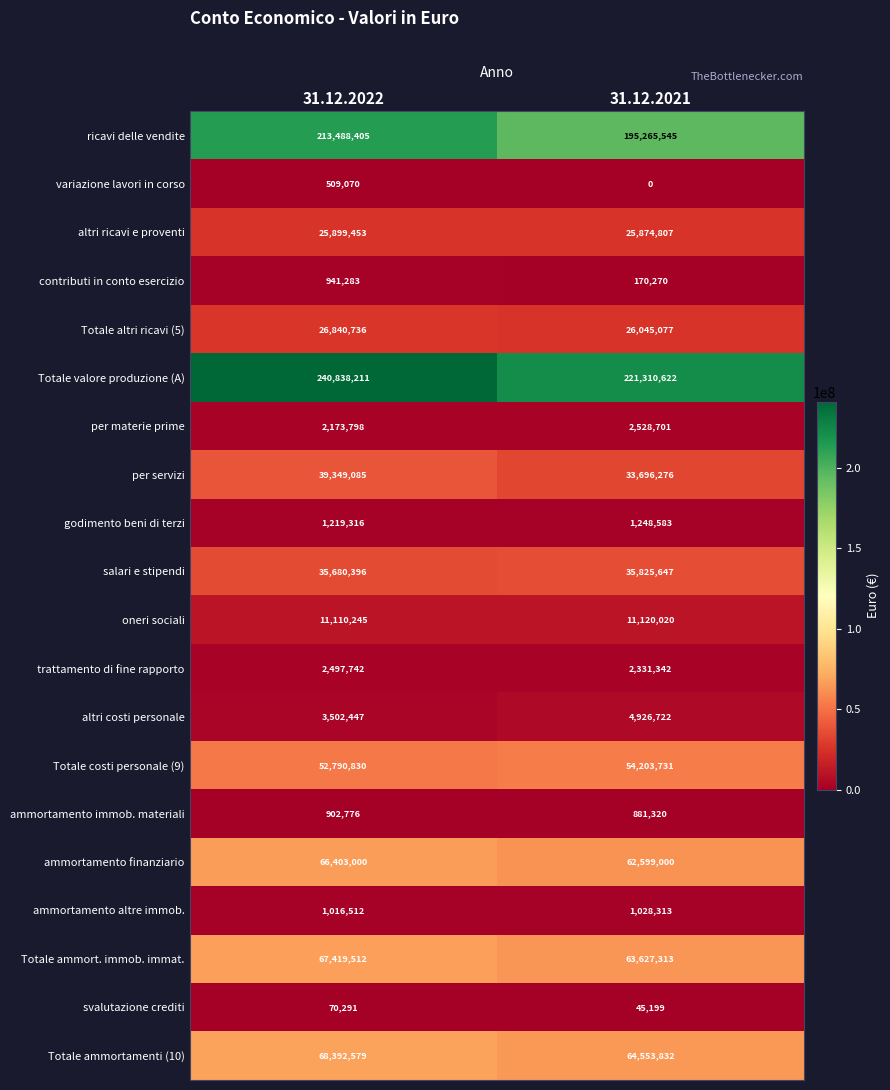

True or false: Totale valore produzione (A) has a value of 397409120 at 31.12.2021.

False